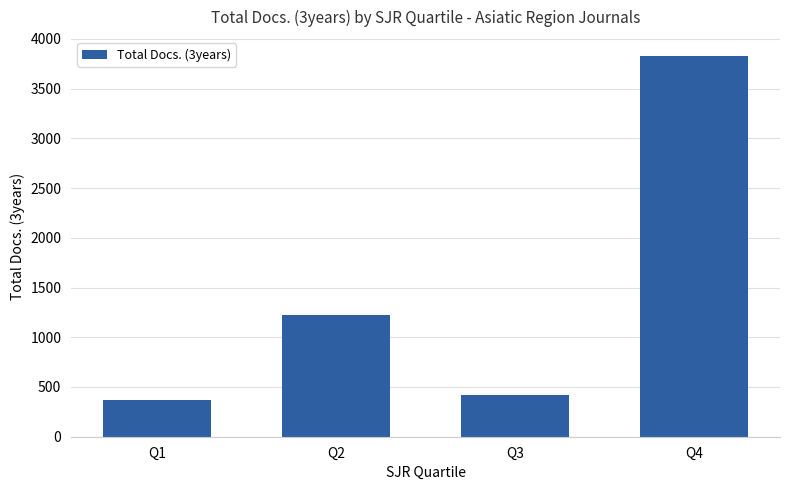

What is the ratio of the value at Q4 to the value at Q2?

3.1